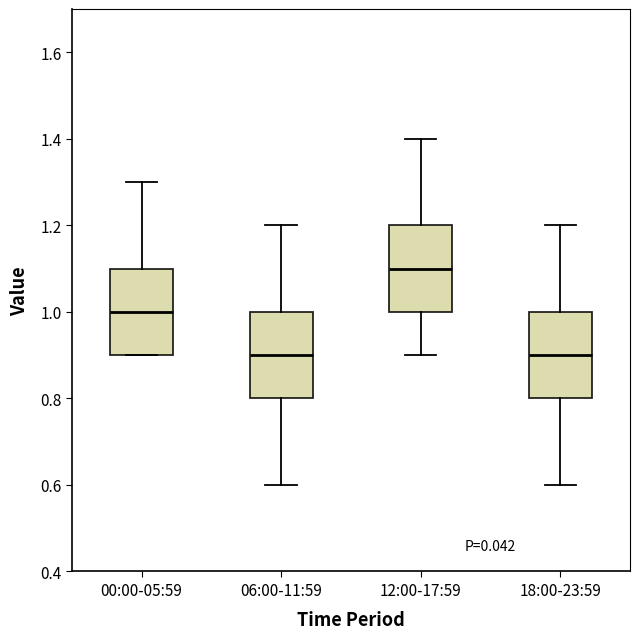

Reading left to right, read every box against the y-axis: the position of its median line, the range the box covers, and the ends of its whiskers. The values are not printed on the chart, so give them approximately, as read against the axis.

00:00-05:59: median 1.0, box 0.9 to 1.1, whiskers 0.9 to 1.3
06:00-11:59: median 0.9, box 0.8 to 1.0, whiskers 0.6 to 1.2
12:00-17:59: median 1.1, box 1.0 to 1.2, whiskers 0.9 to 1.4
18:00-23:59: median 0.9, box 0.8 to 1.0, whiskers 0.6 to 1.2